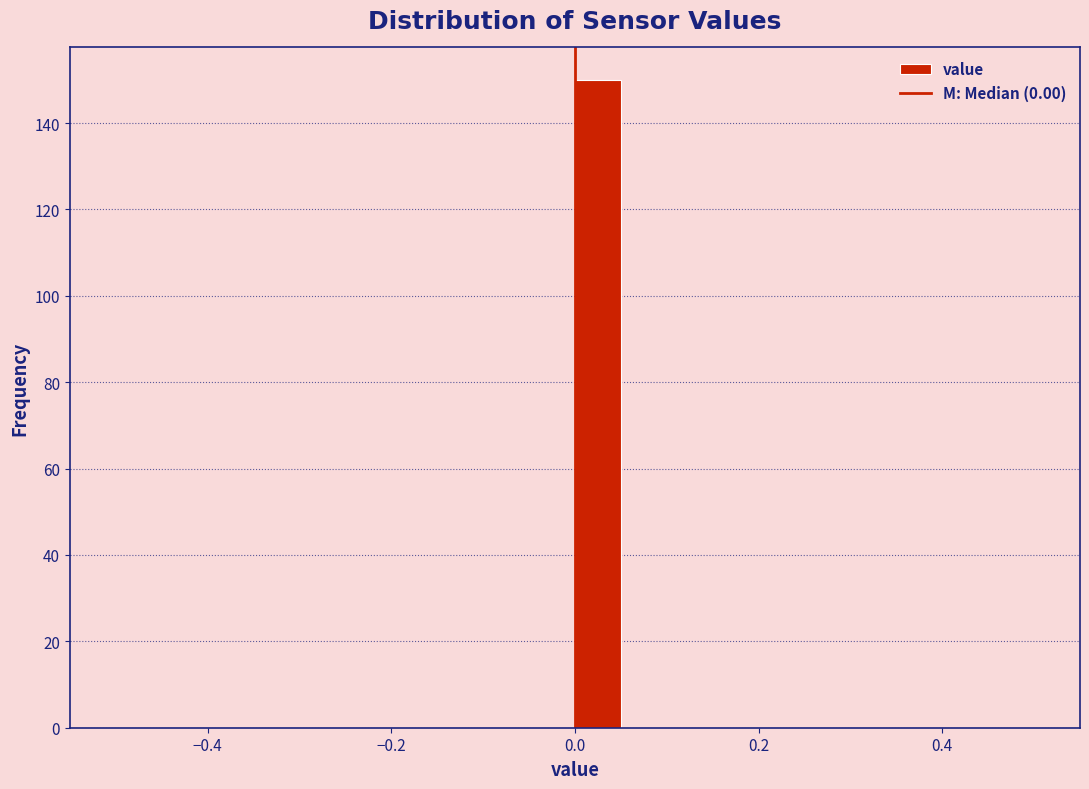

Read against the x-axis, roughly where is the centre of the tallest bar?

0.02